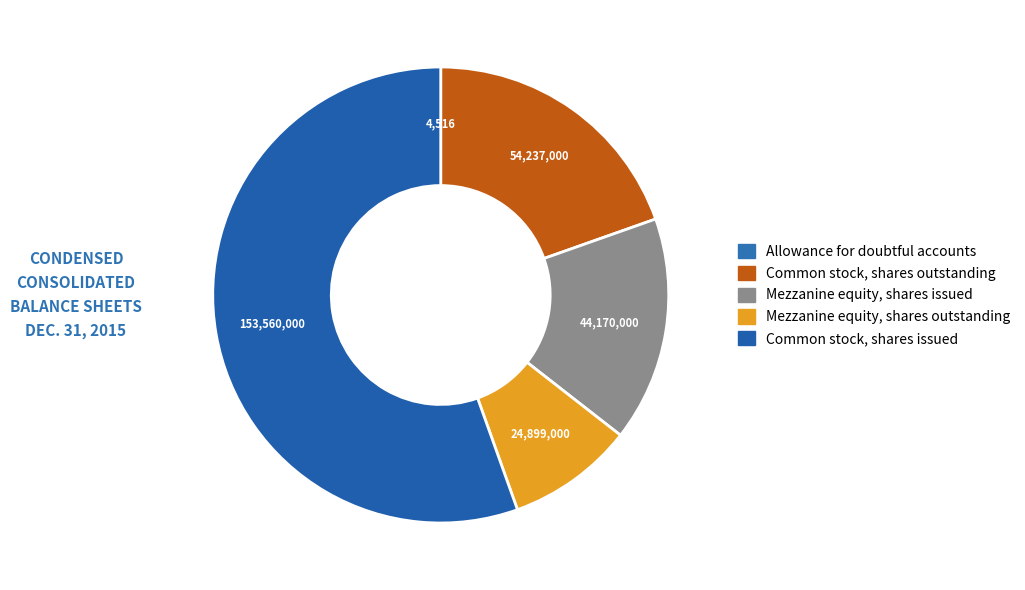

What is the change in value from Common stock, shares outstanding to Mezzanine equity, shares outstanding?

-29338000